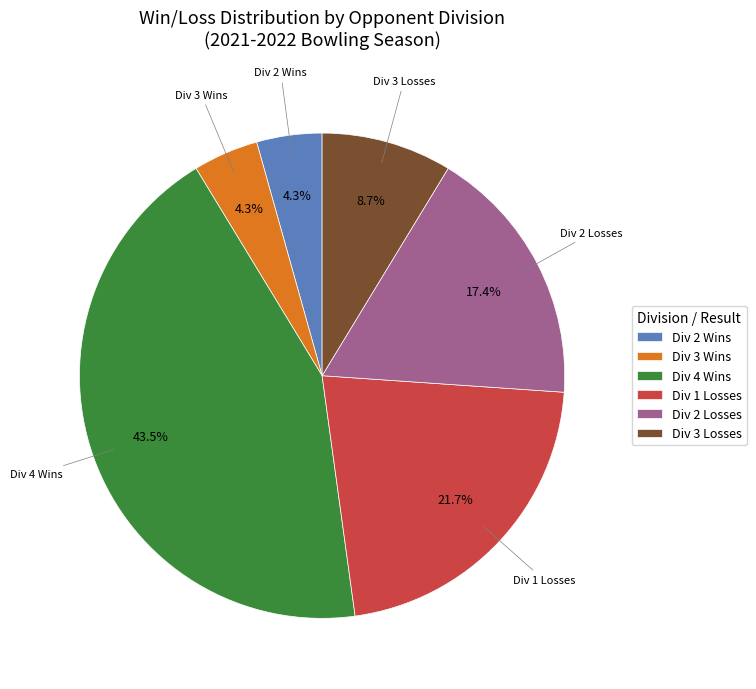

Count the number of slices in the pie.

6